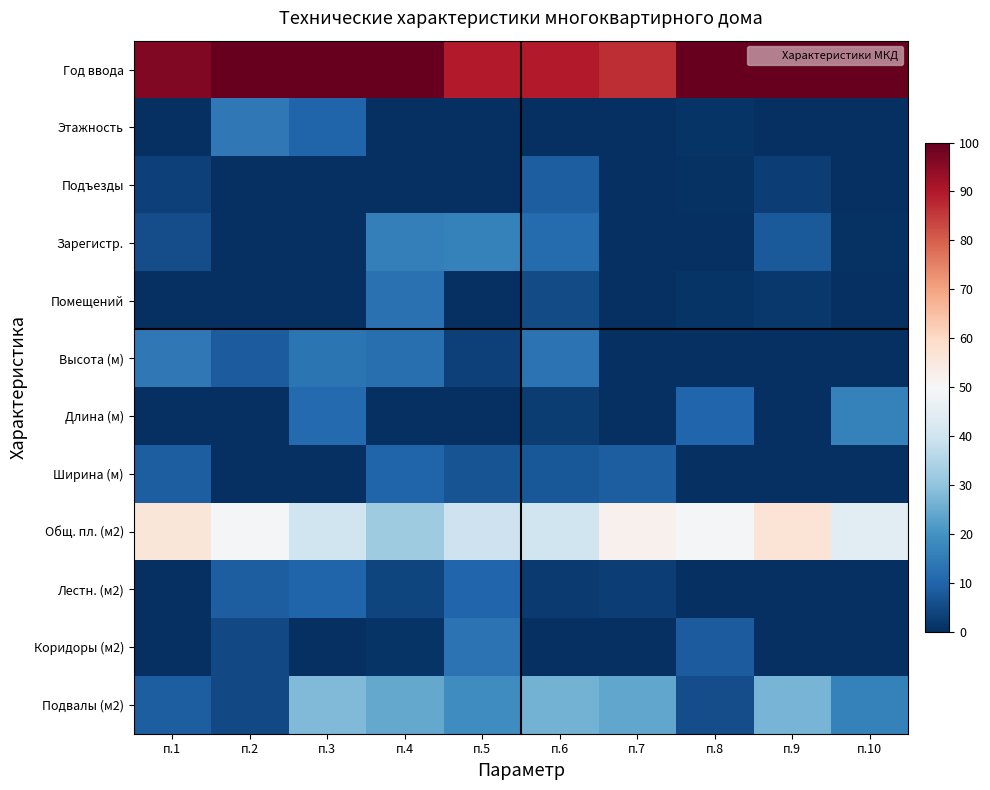

At how many categories does at least one series exceed 85?

10